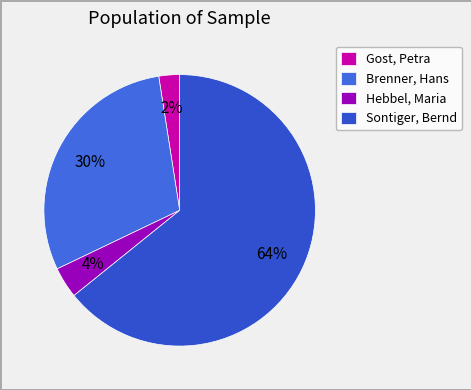

How many slices are in this pie chart?

4